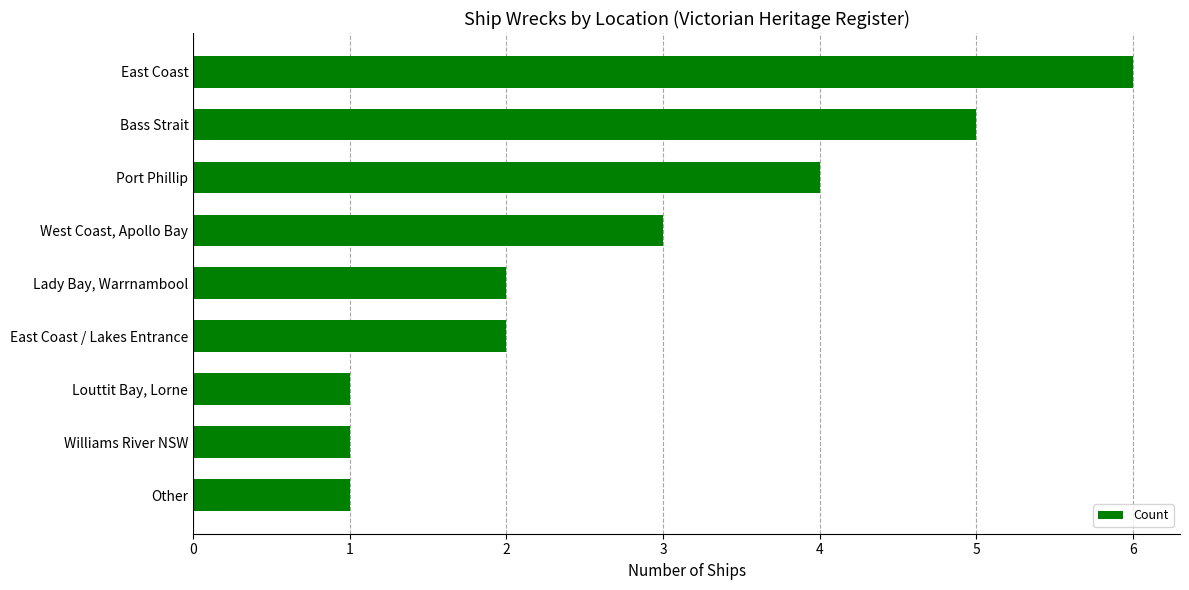

What is the ratio of the value at Bass Strait to the value at East Coast / Lakes Entrance?

2.5